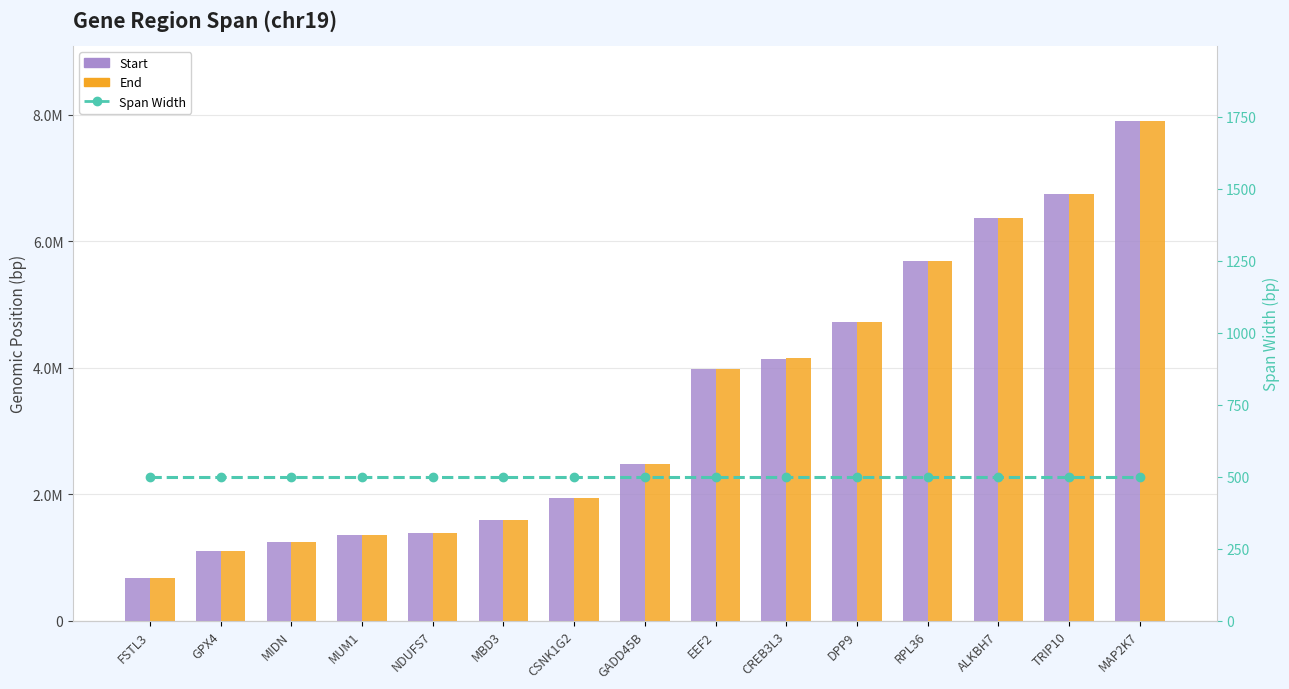

Between GPX4 and GADD45B, which is larger?

GADD45B